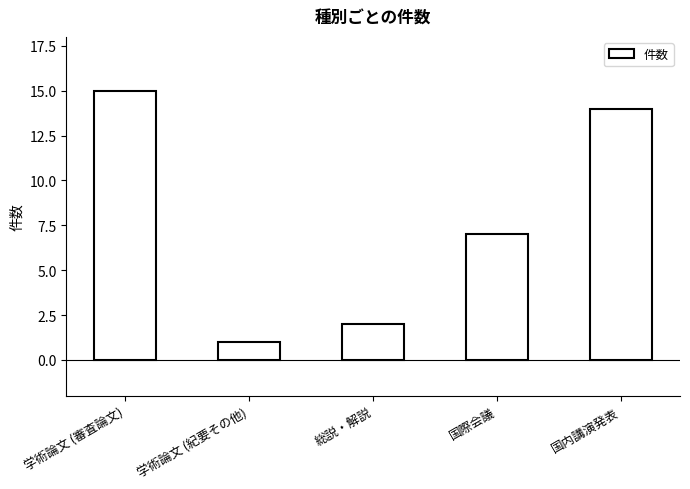

Is it true that the value at 総説・解説 is 2?

True